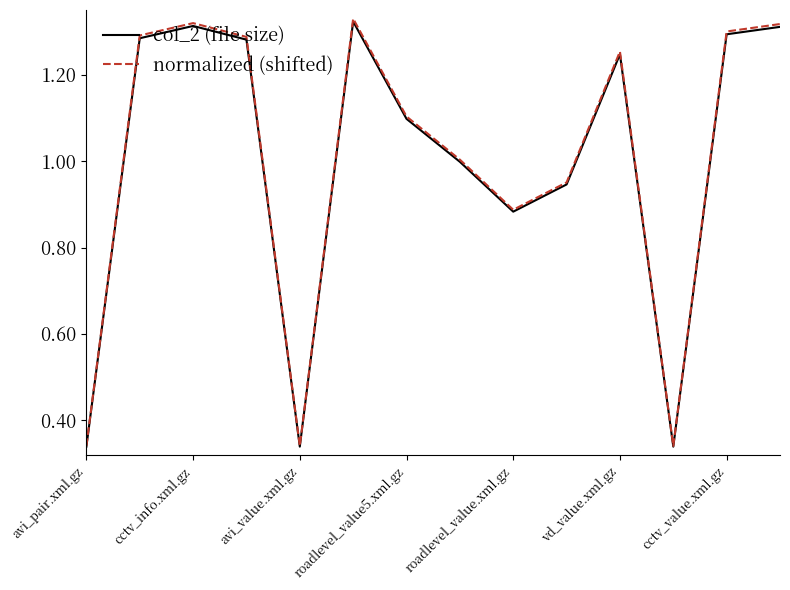

Which series has the largest range (max minus min)?

normalized (shifted)